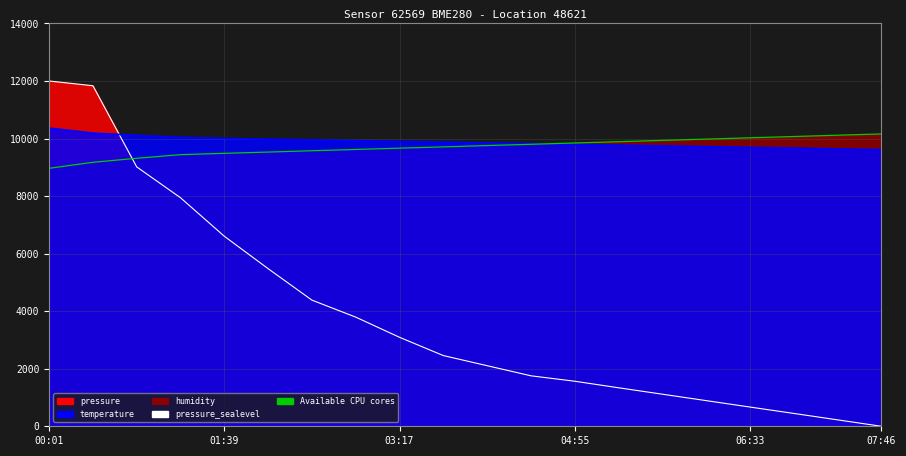

How many data points in Available CPU cores are above 9756?

9